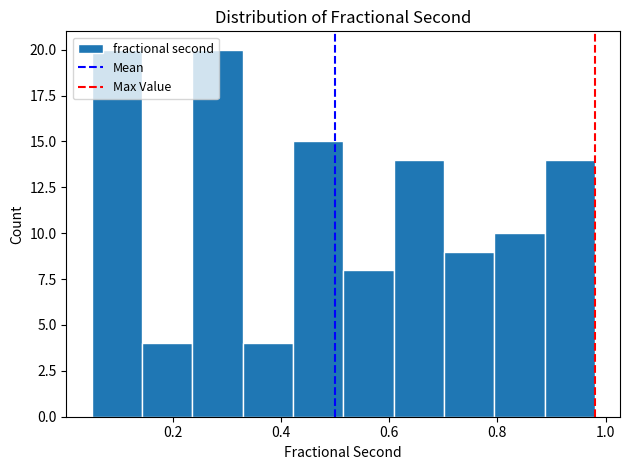

Reading left to right, transcribe this chart: for each bar, give the range it covers on the x-axis and its height. Neither the bar edges nor the heights are printed on the chart, so give them approximately, as read against the axes.

0.06 to 0.14: 20
0.14 to 0.24: 4
0.24 to 0.32: 20
0.32 to 0.42: 4
0.42 to 0.52: 15
0.52 to 0.60: 8
0.60 to 0.70: 14
0.70 to 0.80: 9
0.80 to 0.88: 10
0.88 to 0.98: 14